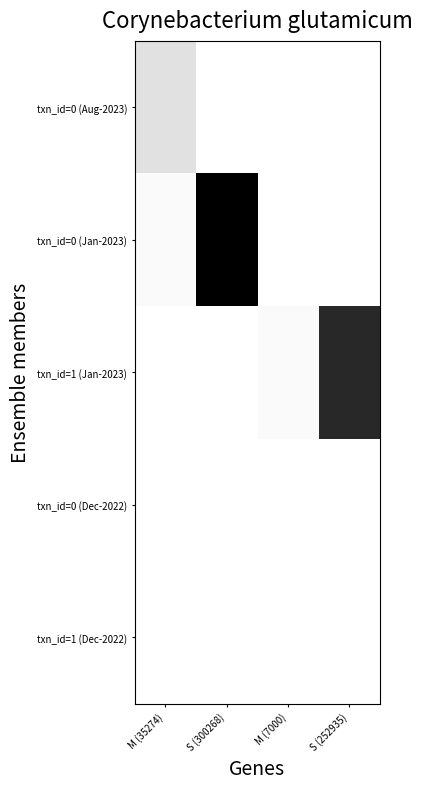

Which series changed the most between M (35274) and S (252935)?

txn_id=1 (Jan-2023)